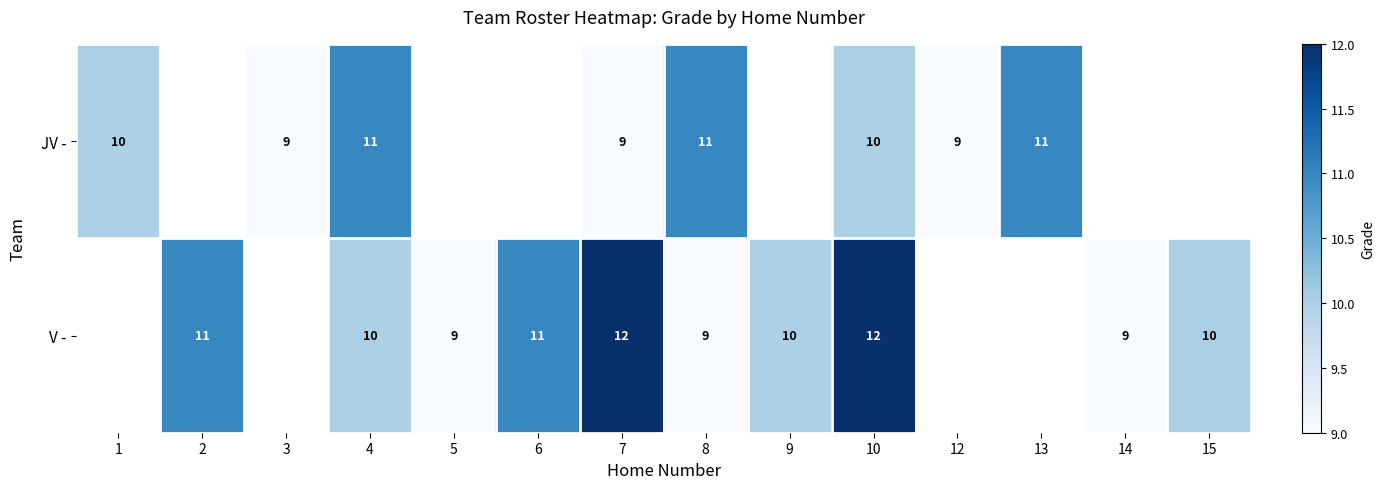

List the series in order of their peak value, lowest first.

JV -, V -